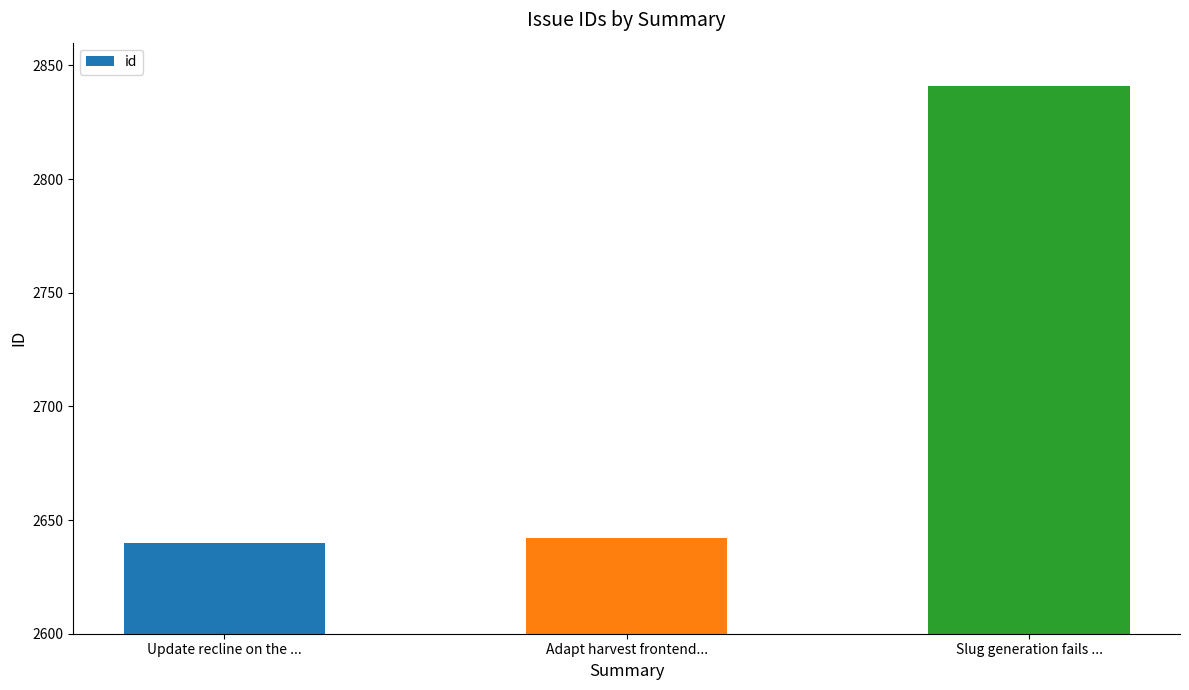

Does the chart contain stacked bars?

No